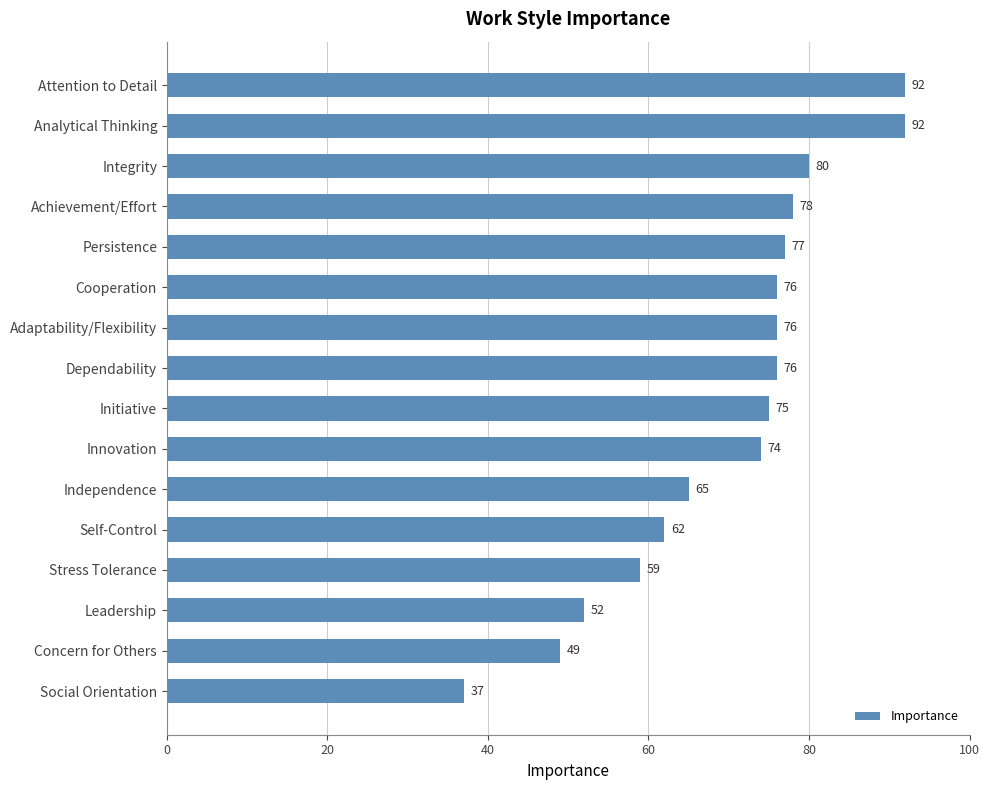

What is the change in value from Cooperation to Social Orientation?

-39